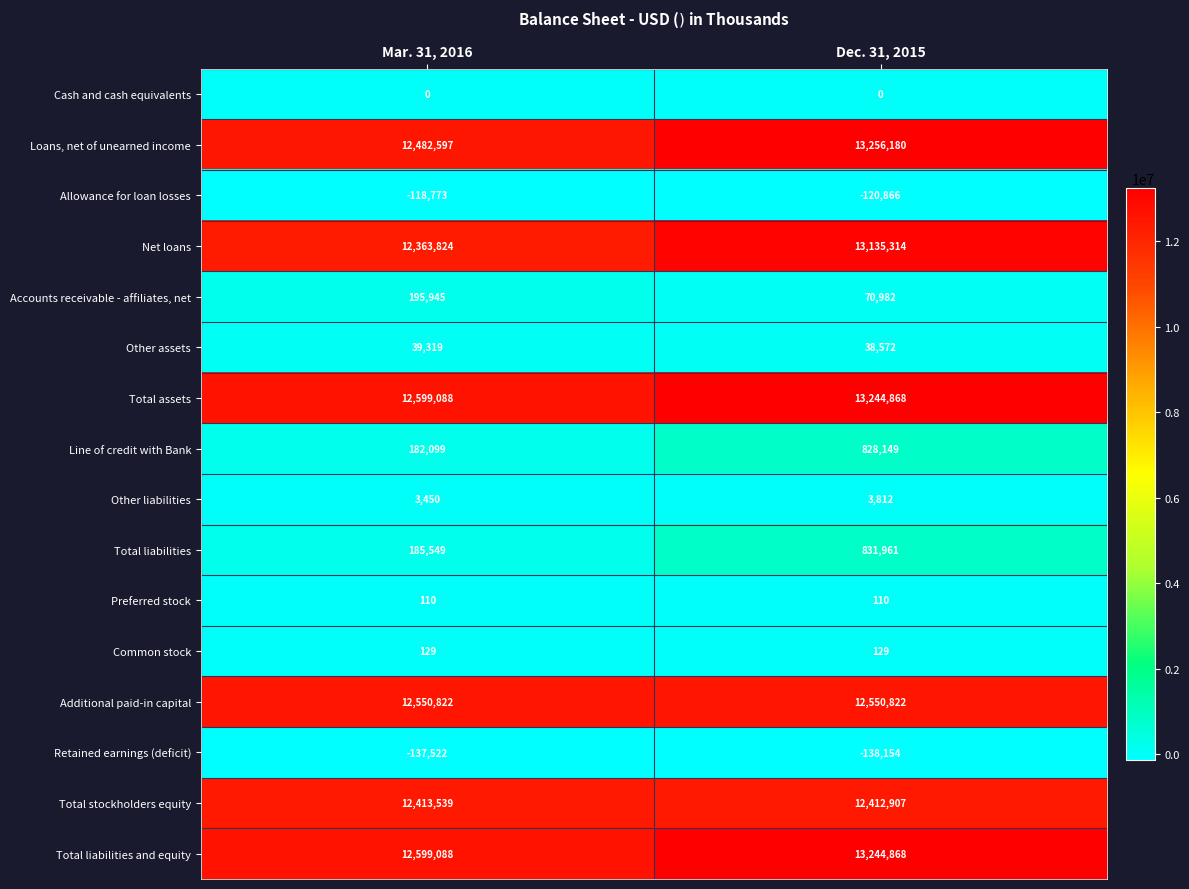

Which series changed the most between Mar. 31, 2016 and Dec. 31, 2015?

Loans, net of unearned income